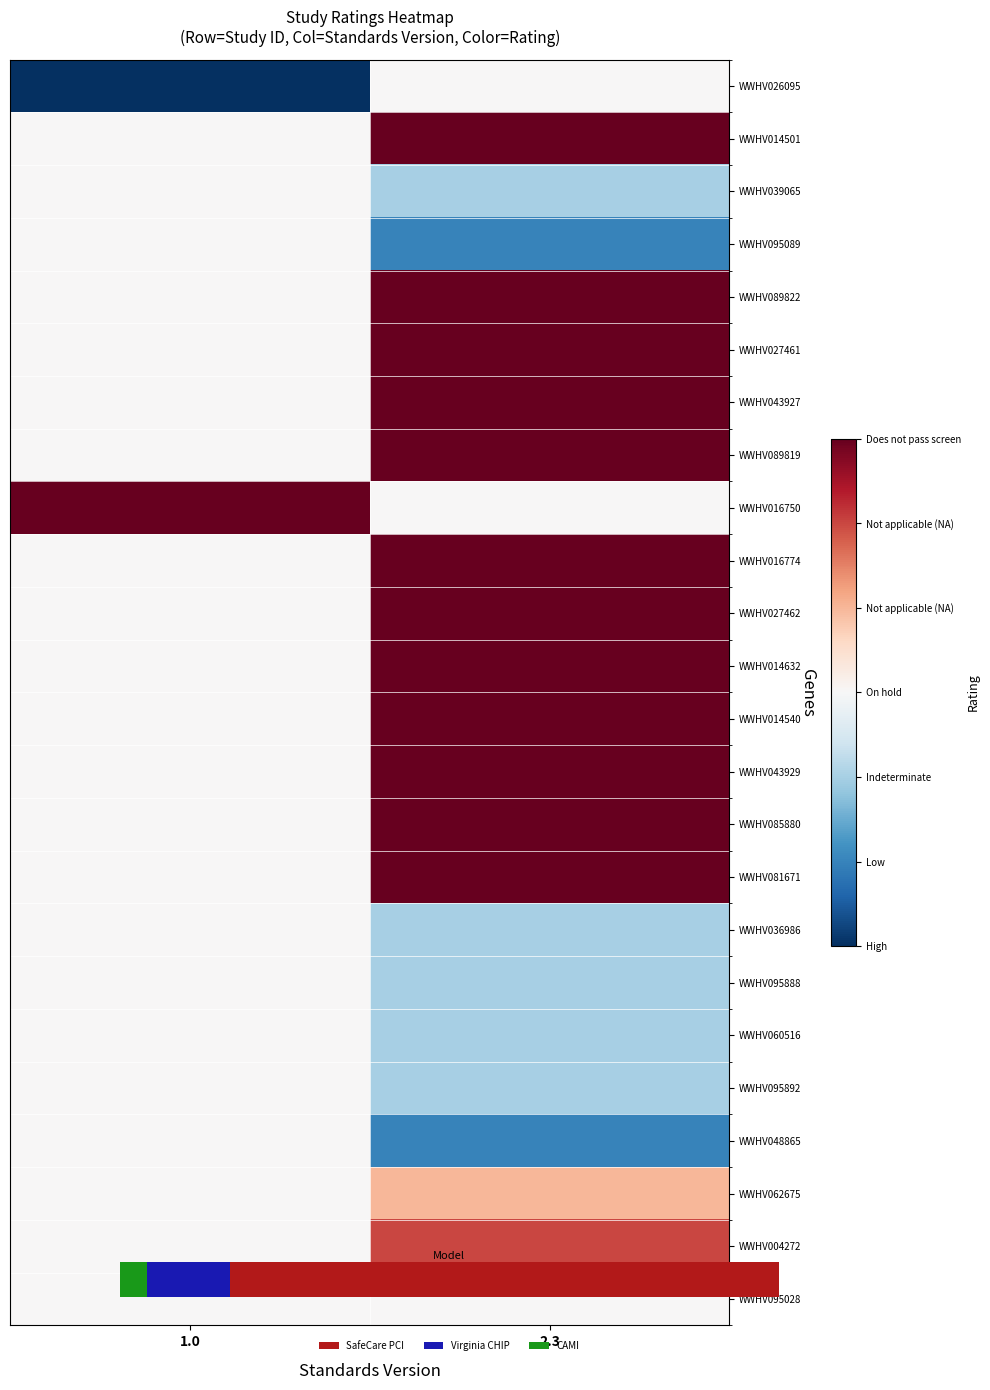

What is the total value across all series at 2.3?

102